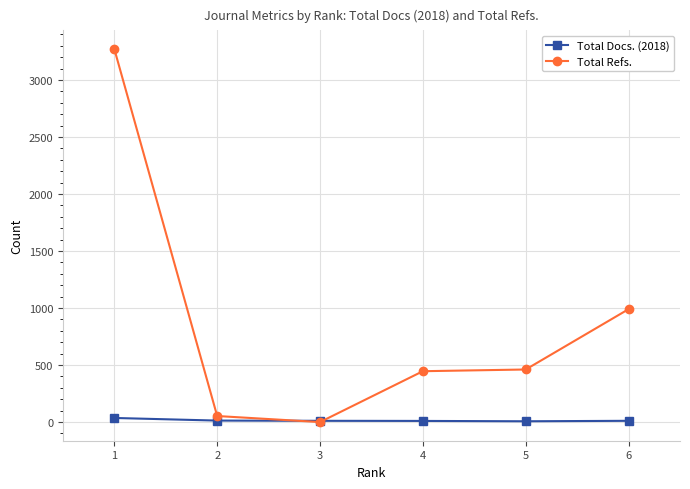

Is the value of Total Docs. (2018) at 5 greater than the value of Total Refs. at 1?

No